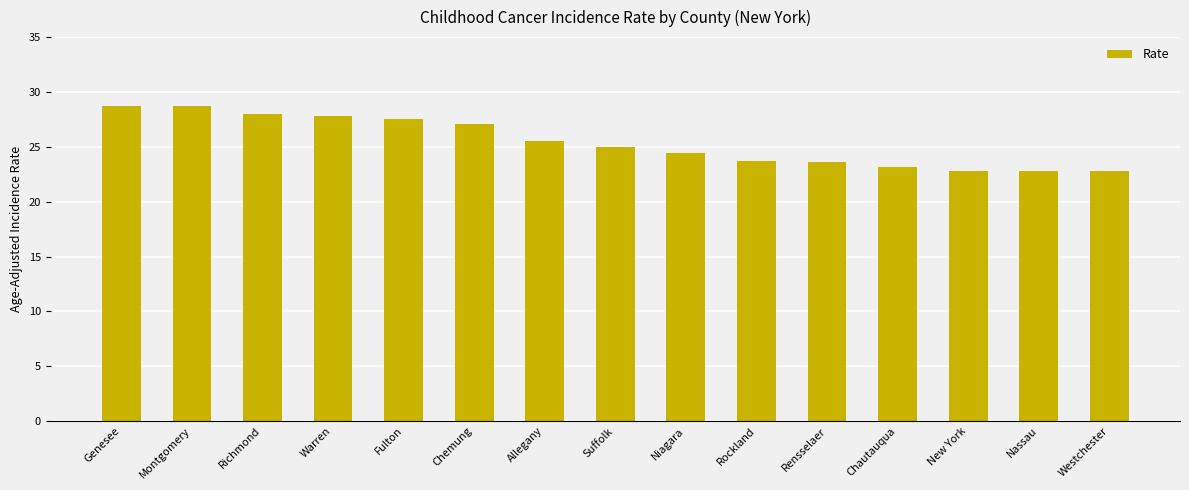

Between Suffolk and Niagara, which is larger?

Suffolk